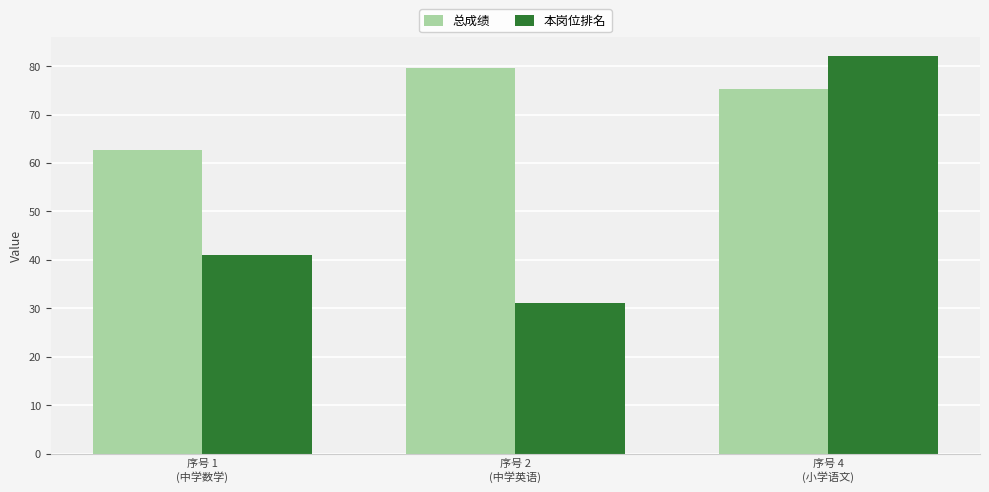

Which category has the lowest value across all series?

序号 2
(中学英语)